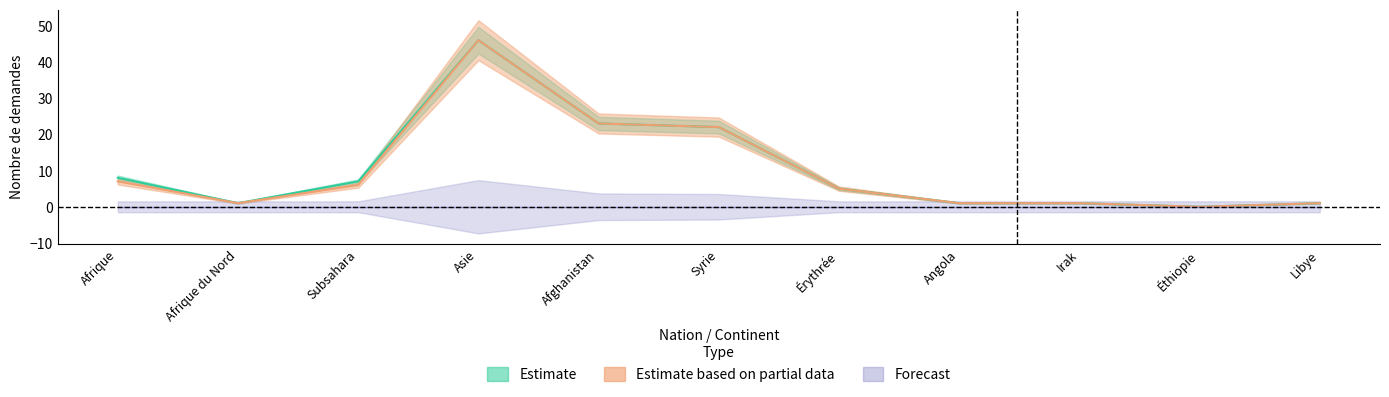

At which category is the sum across all series the highest?

Asie